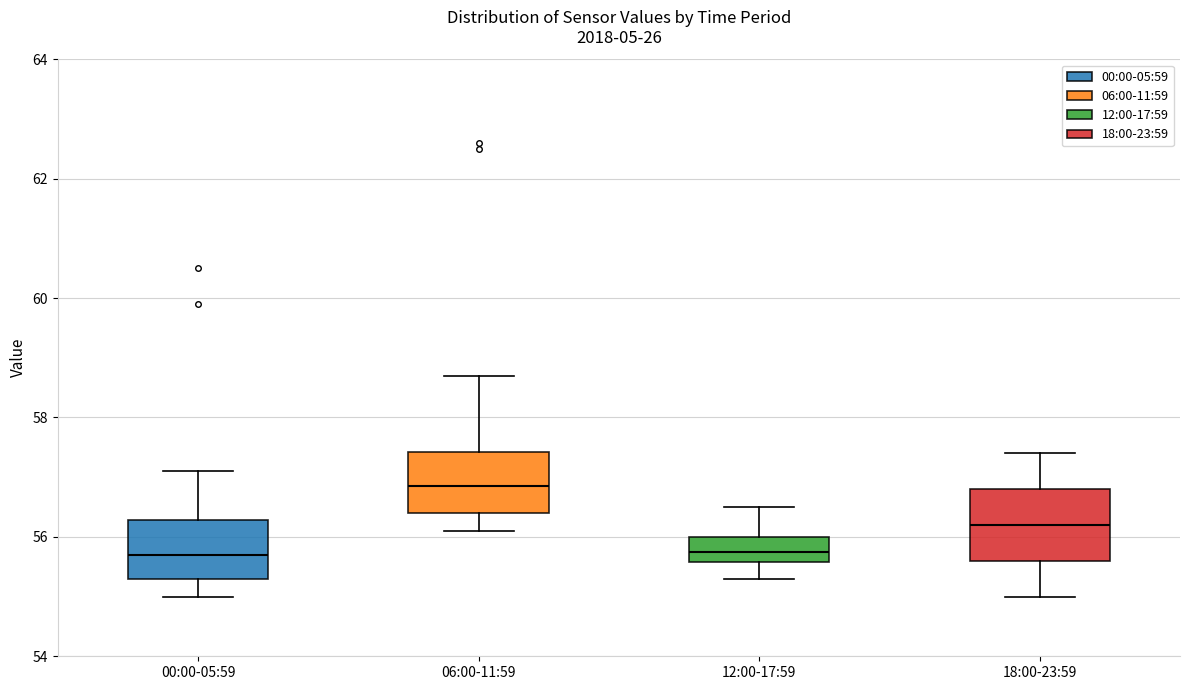

Reading left to right, read every box against the y-axis: the position of its median line, the range the box covers, and the ends of its whiskers. The values are not printed on the chart, so give them approximately, as read against the axis.

00:00-05:59: median 55.8, box 55.4 to 56.2, whiskers 55.0 to 57.2
06:00-11:59: median 56.8, box 56.4 to 57.4, whiskers 56.2 to 58.8
12:00-17:59: median 55.8, box 55.6 to 56.0, whiskers 55.4 to 56.6
18:00-23:59: median 56.2, box 55.6 to 56.8, whiskers 55.0 to 57.4